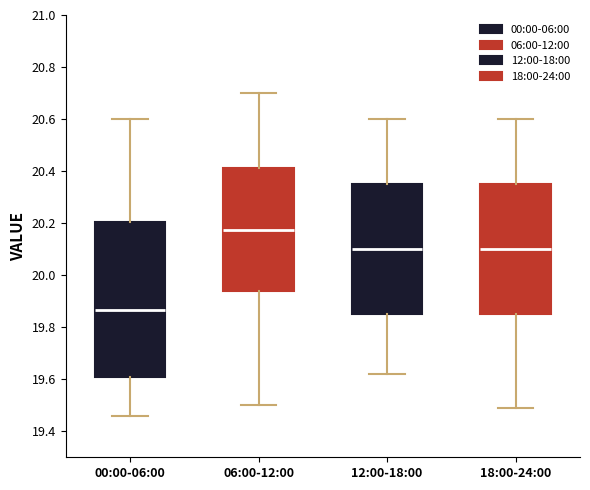

Which box's median line is the highest?

06:00-12:00